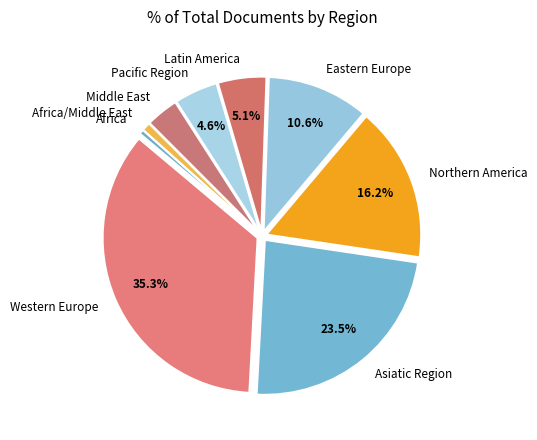

Does Northern America account for over 50% of the chart?

No